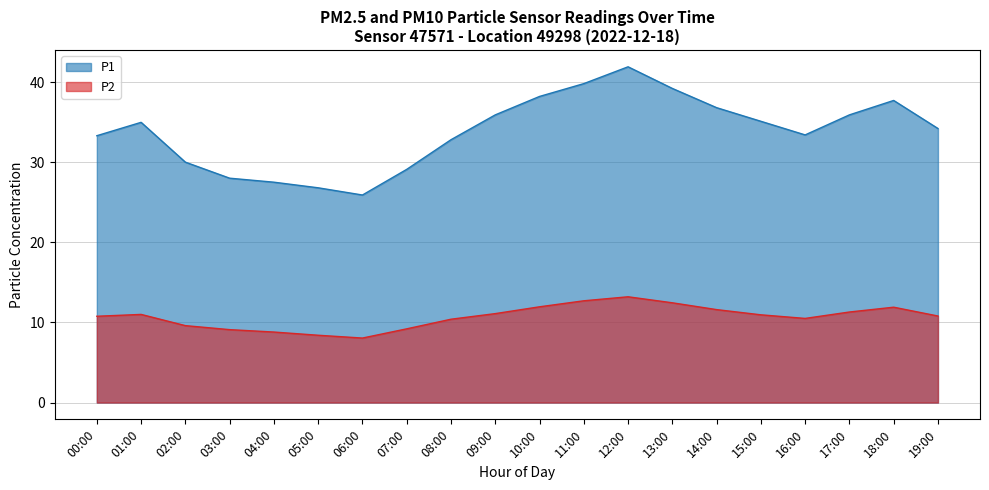

What is the spread (max minus min) of values at 08:00?

22.4